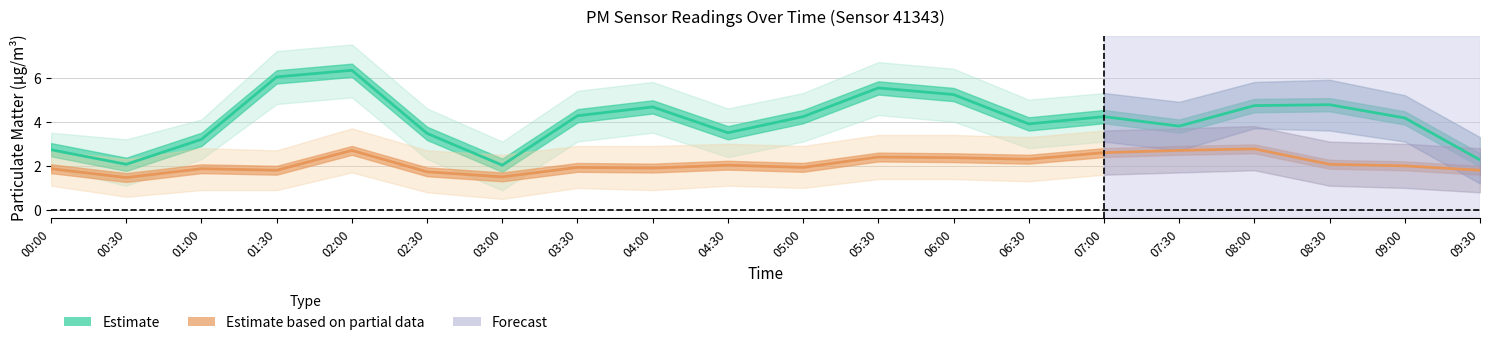

Which series has the largest range (max minus min)?

Estimate